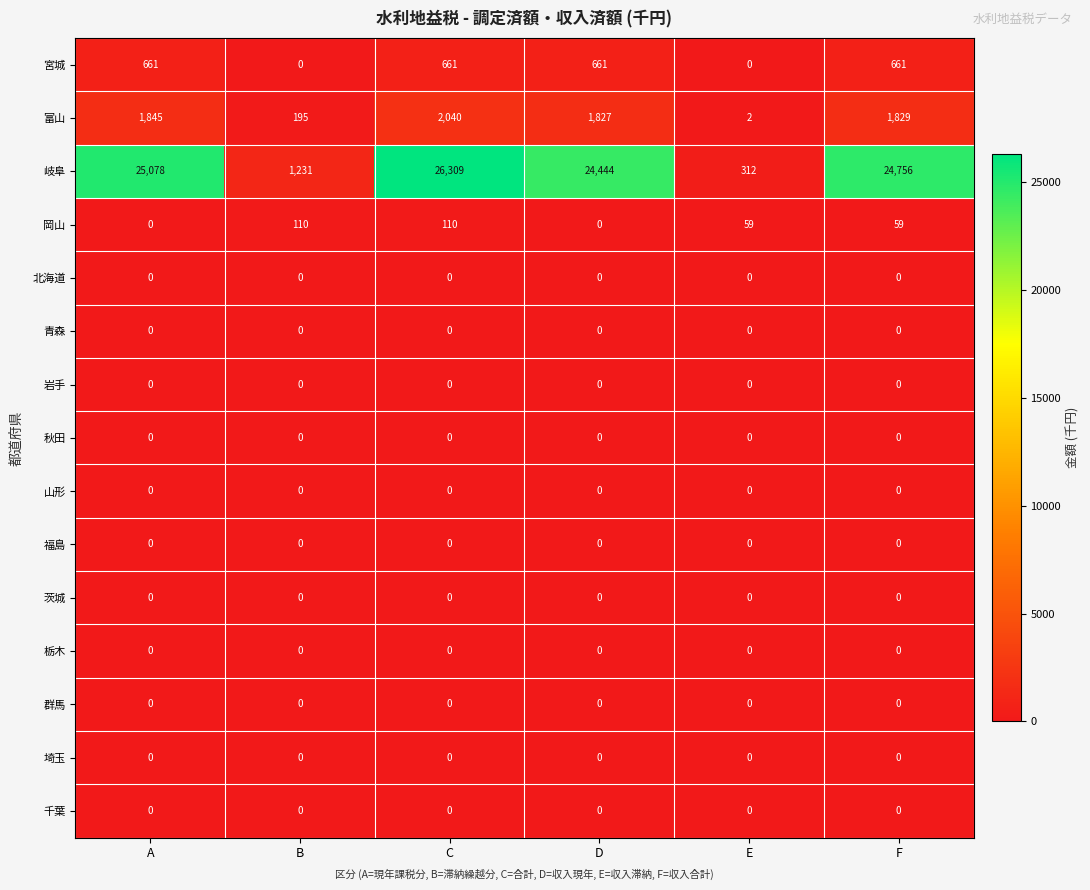

The 秋田 series shows 0 at D. True or false?

True